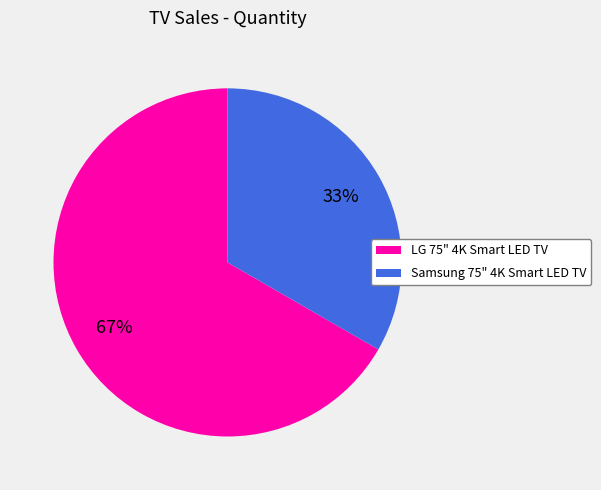

To the nearest percent, what is the average slice percentage?

50%